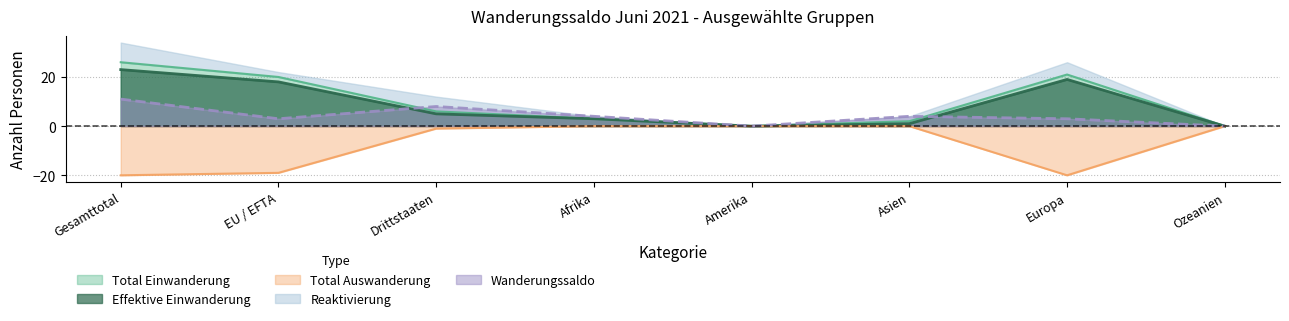

Is it true that Total Auswanderung equals -26 at Europa?

False